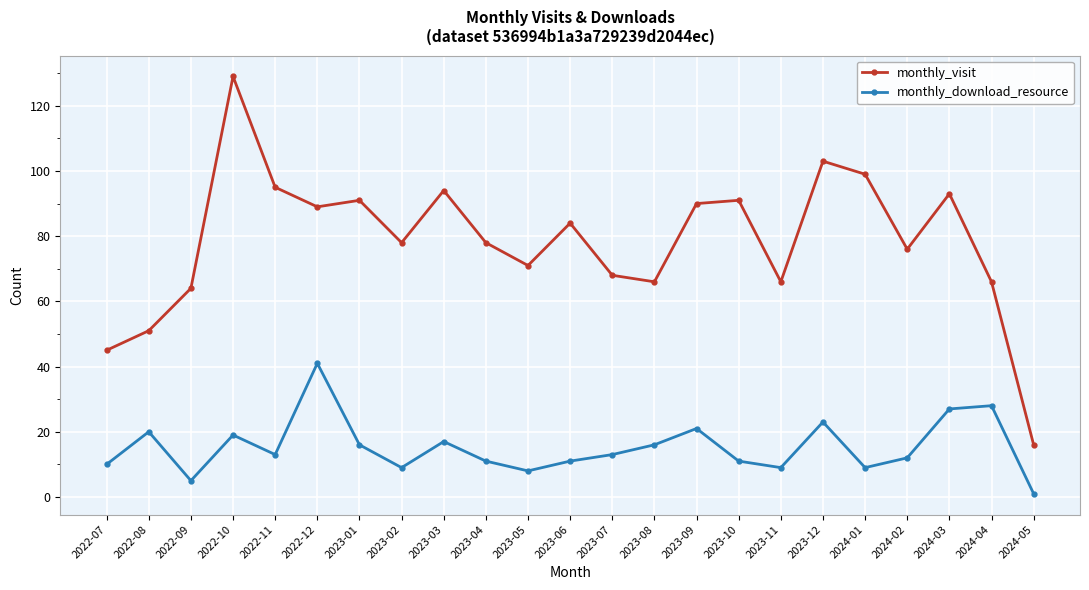

What is the sum of the monthly_download_resource values at 2023-07 and 2022-10?

32